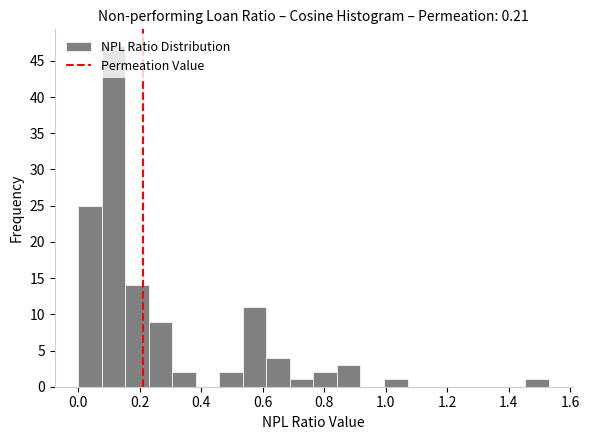

Read against the x-axis, roughly where is the centre of the tallest bar?

0.12